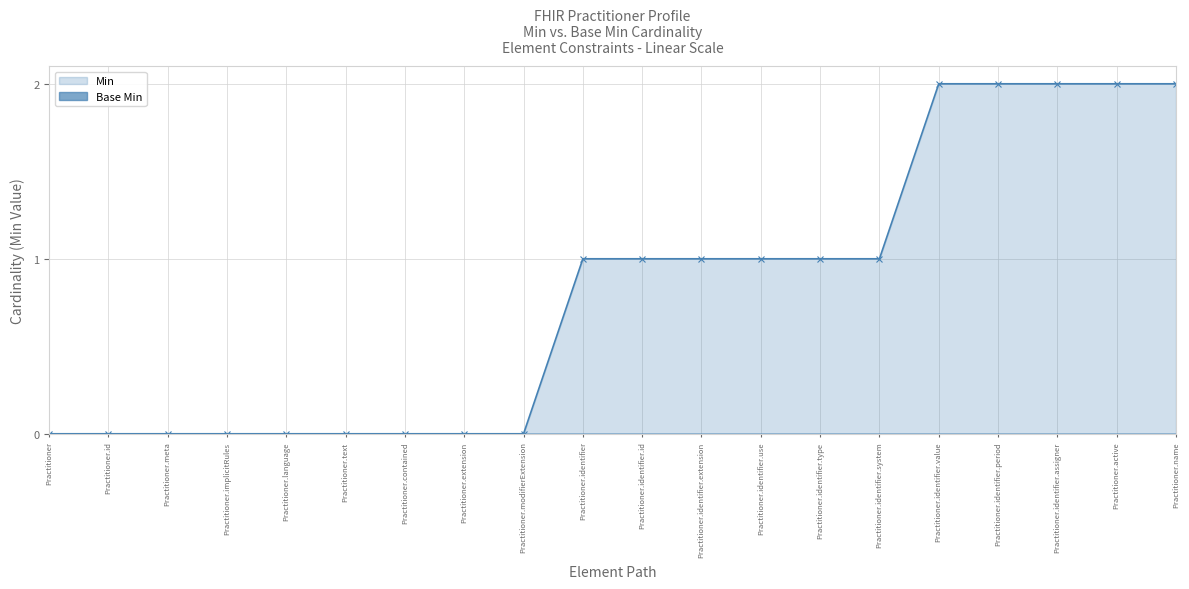

True or false: Min and Base Min cross at least once.

False